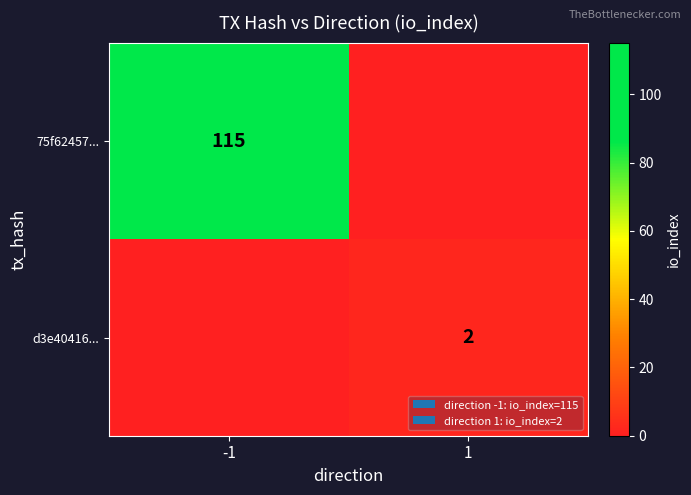

True or false: d3e40416... has a value of 2 at 1.

True